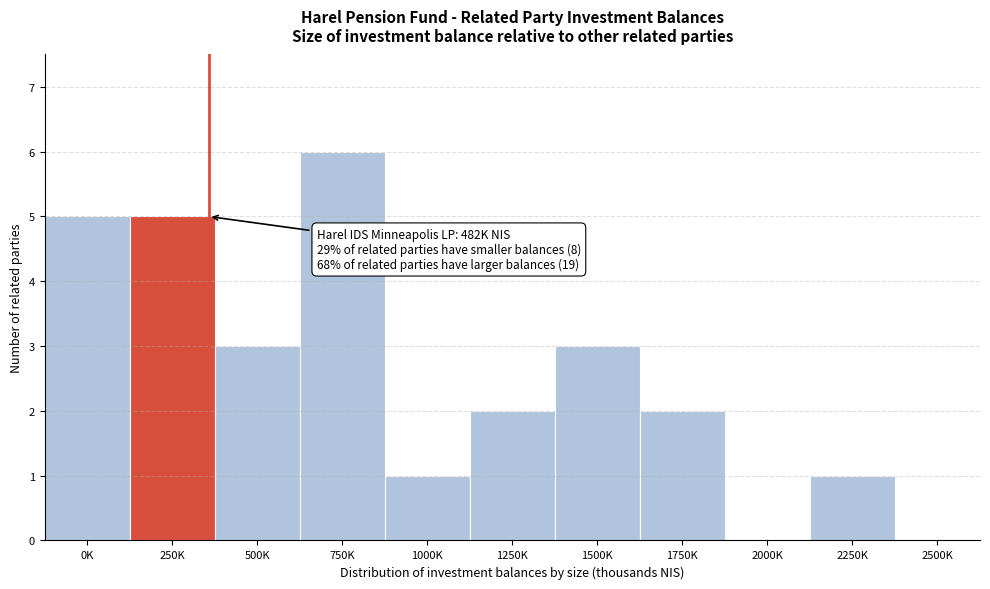

Reading left to right, what are all the values shown in this chart?

0K=5	250K=5	500K=3	750K=6	1000K=1	1250K=2	1500K=3	1750K=2	2000K=0	2250K=1	2500K=0